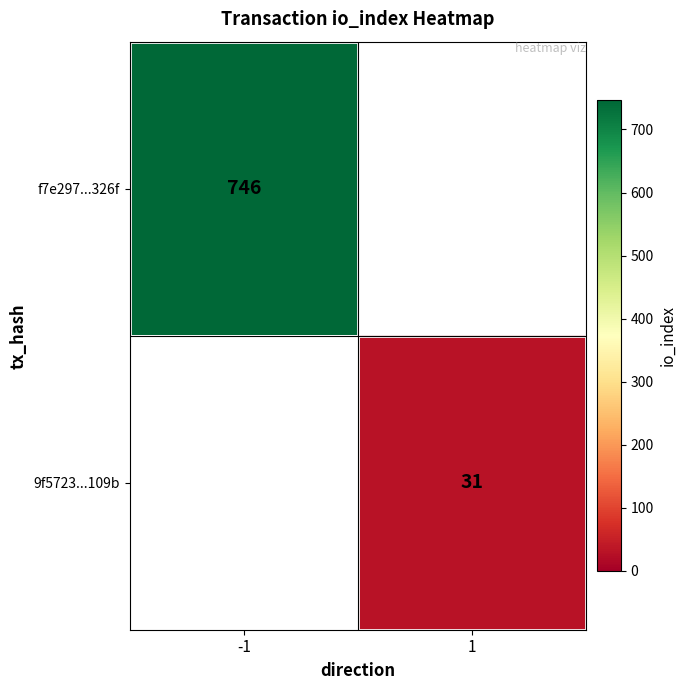

Which has a higher value, 1 or -1?

-1